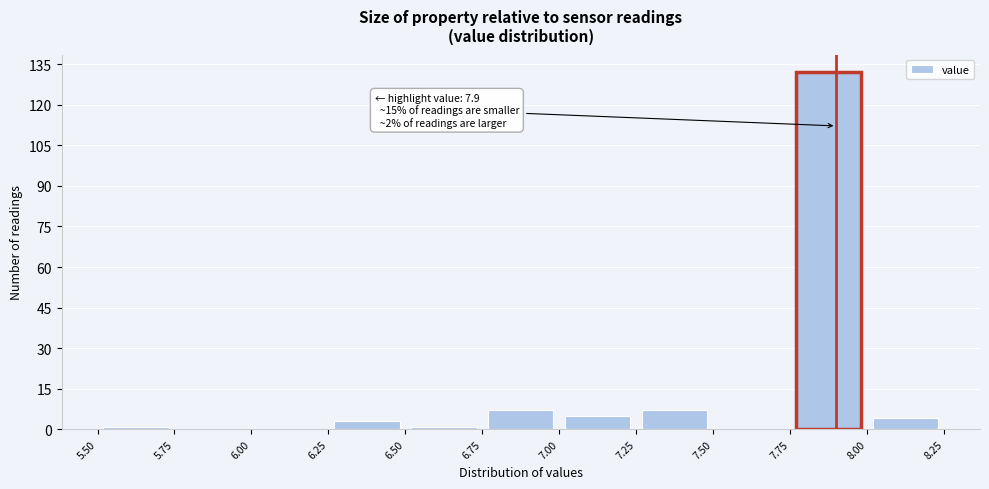

Over which range of the x-axis is the bar tallest?

7.75 to 8.00